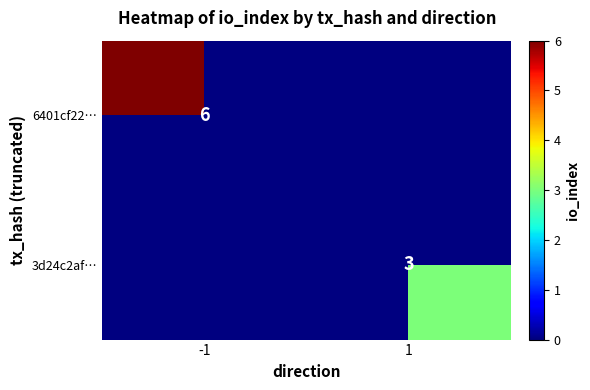

How many values in 6401cf22… are above zero?

1